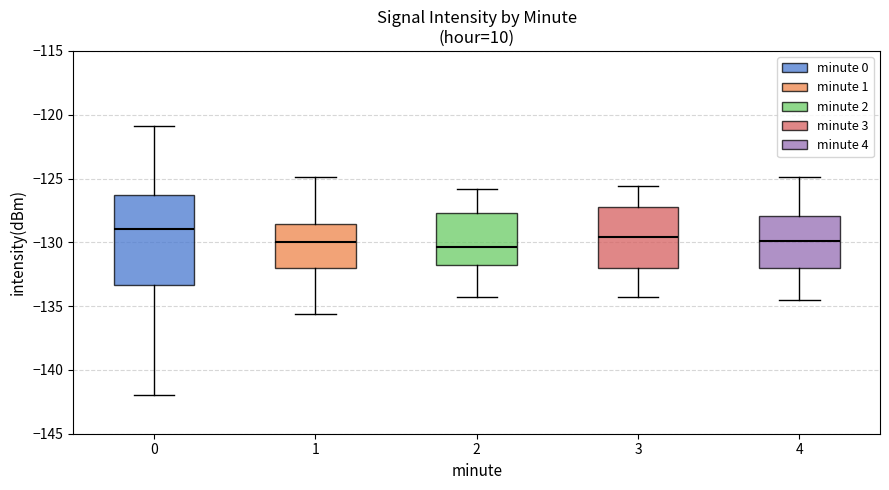

Which box's median line is the highest?

0